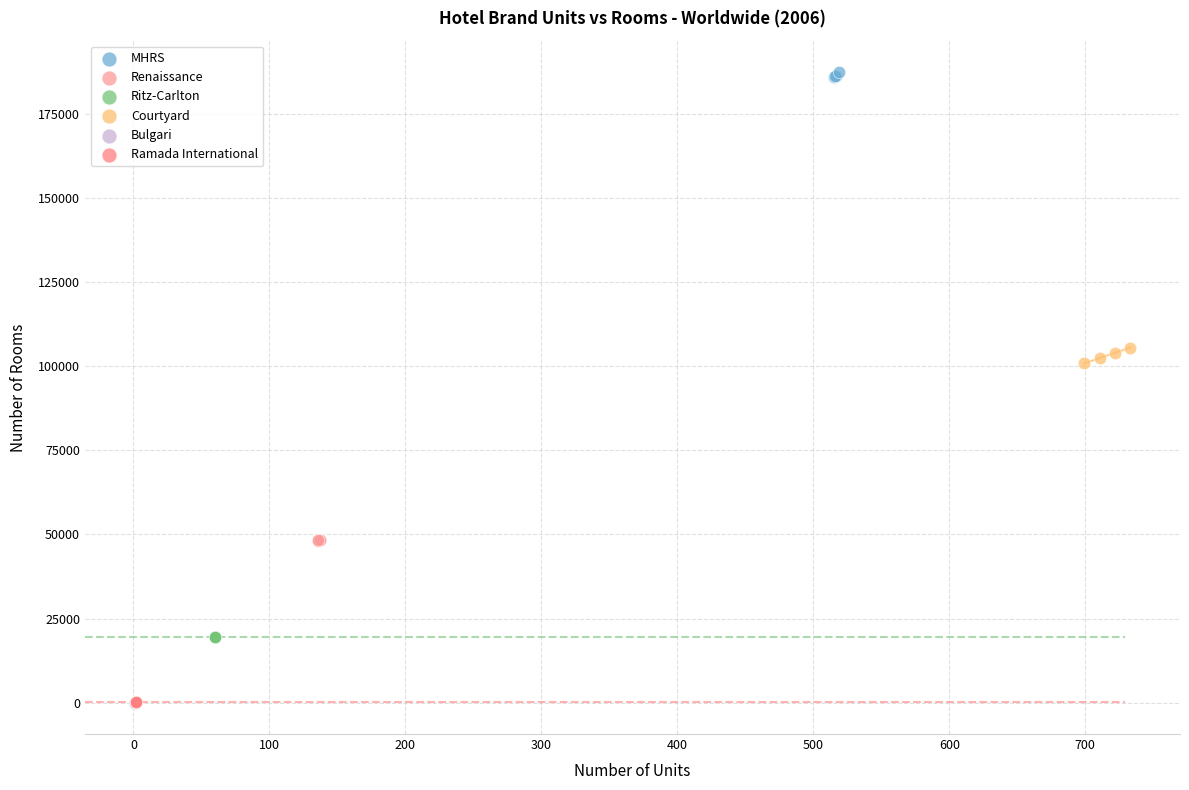

What are all the series names shown in the legend?

MHRS, Renaissance, Ritz-Carlton, Courtyard, Bulgari, Ramada International